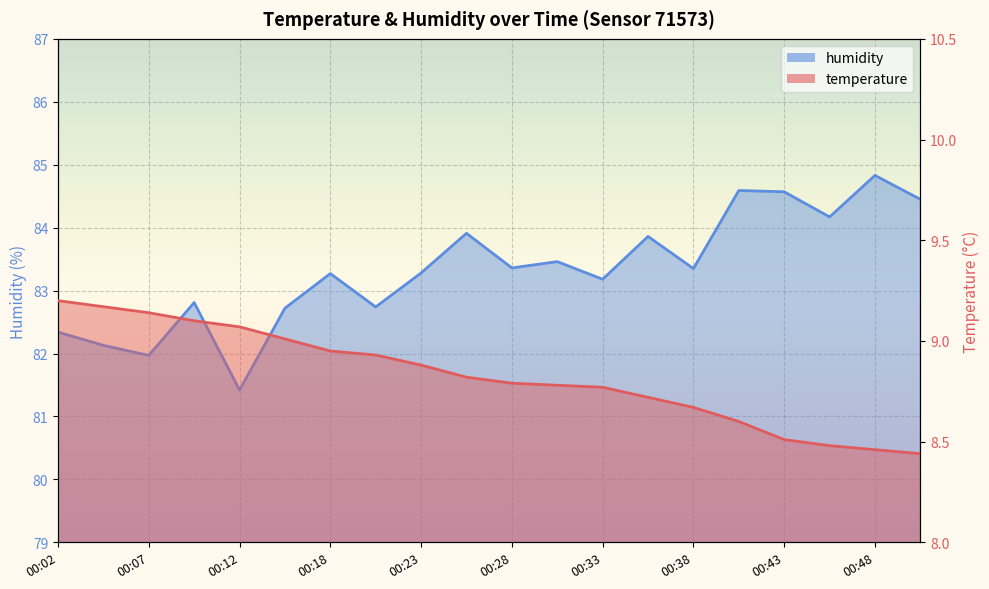

How many lines are shown in the chart?

2